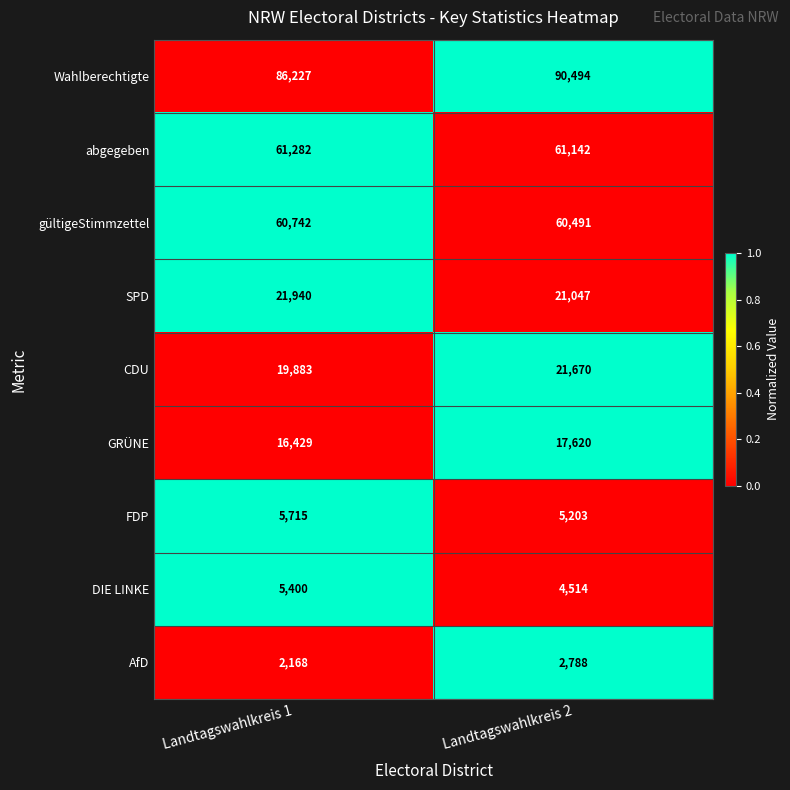

Is it true that CDU equals 21670 at Landtagswahlkreis 2?

True